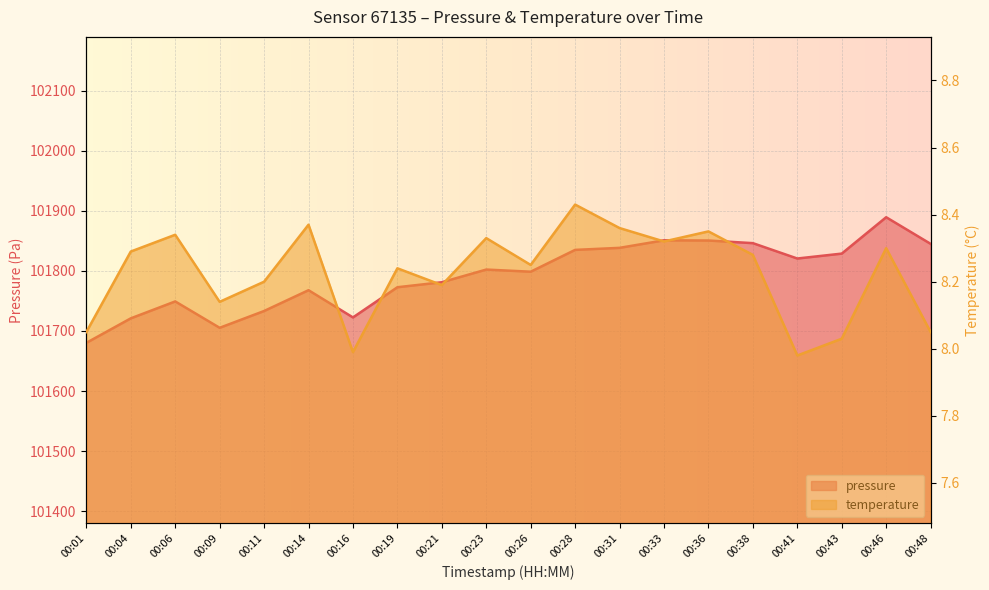

What are all the series names shown in the legend?

pressure, temperature